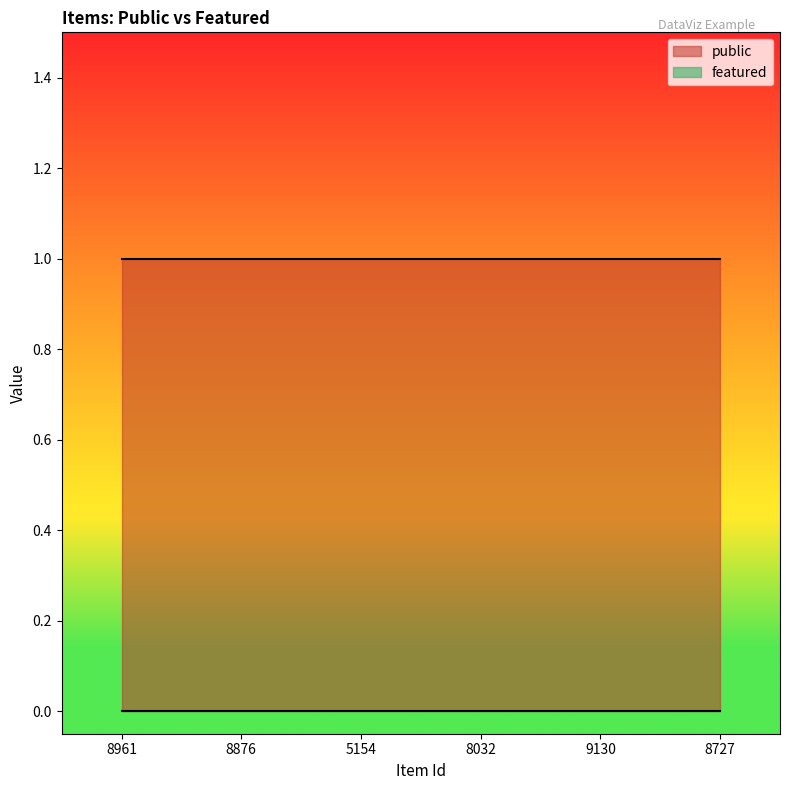

Count the number of categories in the chart.

6